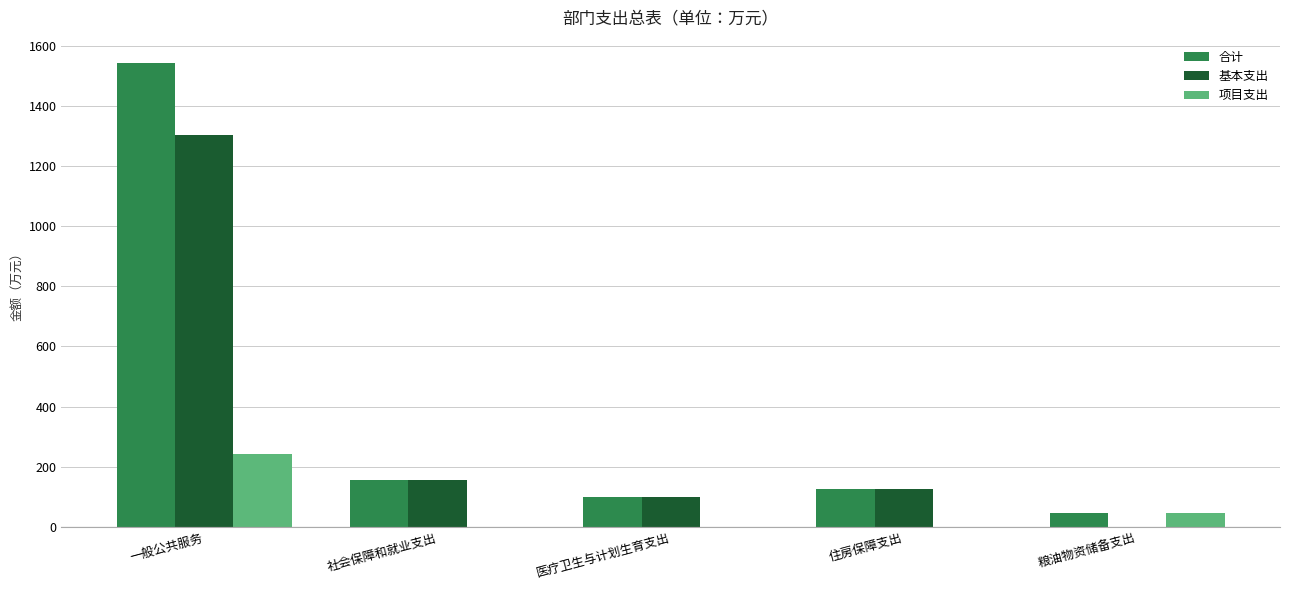

What is the sum of the 合计 values at 医疗卫生与计划生育支出 and 住房保障支出?

228.2